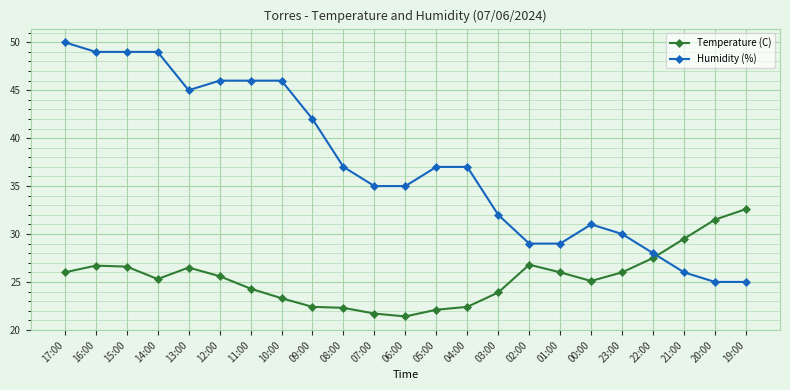

Is the value of Humidity (%) at 03:00 greater than the value of Temperature (C) at 07:00?

Yes